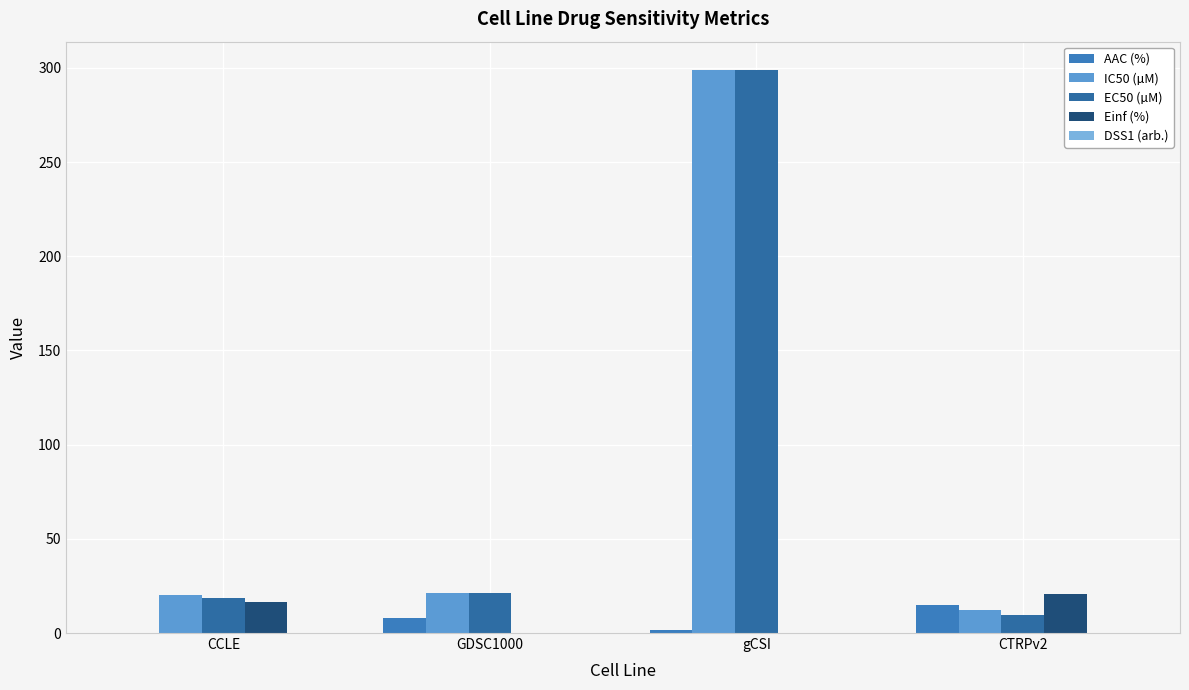

Reading left to right, list all the values displayed in this chart.

AAC (%): CCLE=0.1	GDSC1000=7.8	gCSI=1.4	CTRPv2=14.9
IC50 (µM): CCLE=20.3	GDSC1000=21.1	gCSI=299.0	CTRPv2=12.2
EC50 (µM): CCLE=18.4	GDSC1000=21.1	gCSI=299.0	CTRPv2=9.5
Einf (%): CCLE=16.7	GDSC1000=0.0	gCSI=0.0	CTRPv2=20.6
DSS1 (arb.): CCLE=0.0	GDSC1000=0.0	gCSI=0.0	CTRPv2=0.1